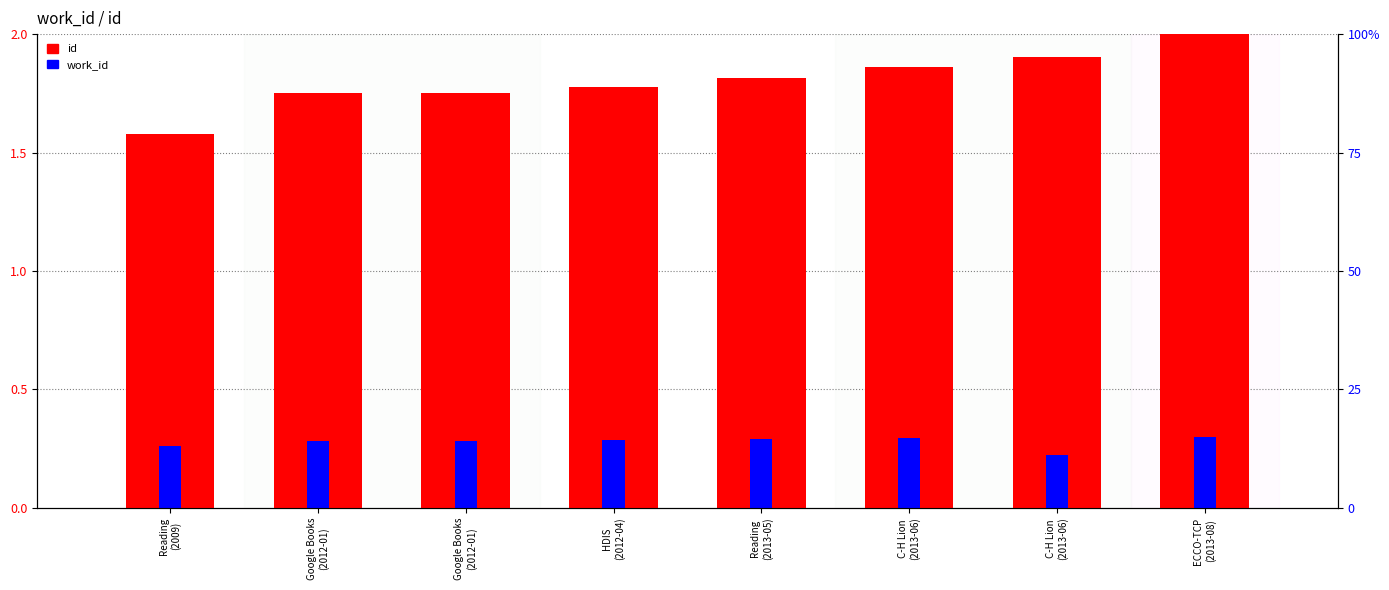

Rank the series by their maximum value, from highest to lowest.

id, work_id